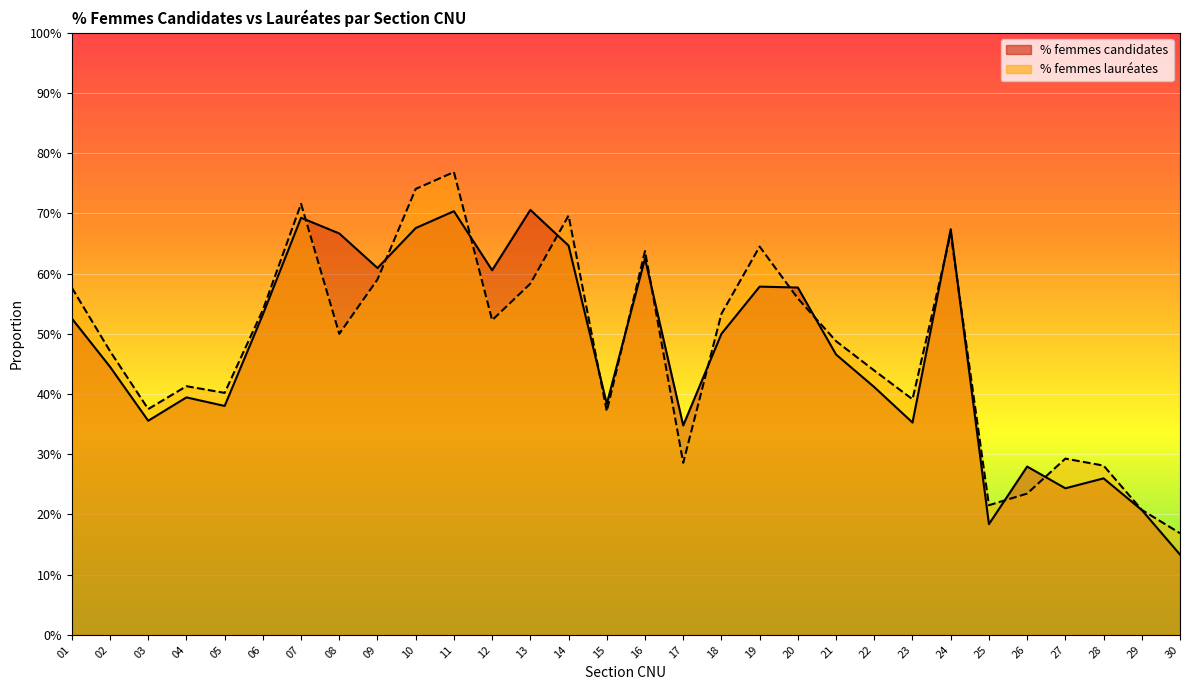

Which series has the largest total across all categories?

% femmes lauréates